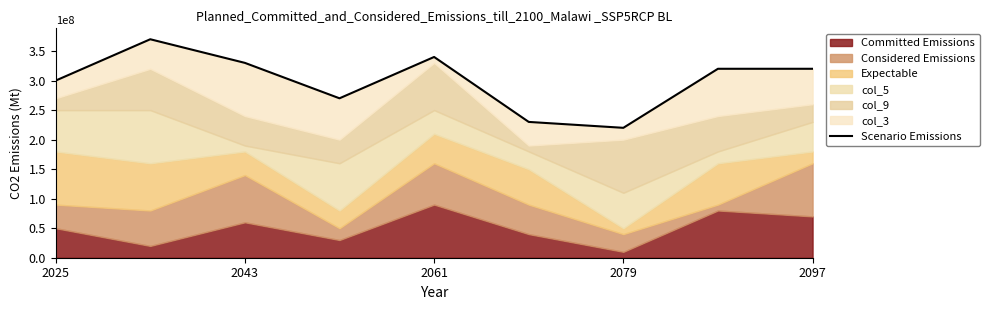

What is the approximate value at 2079, to the nearest 10?

220000000